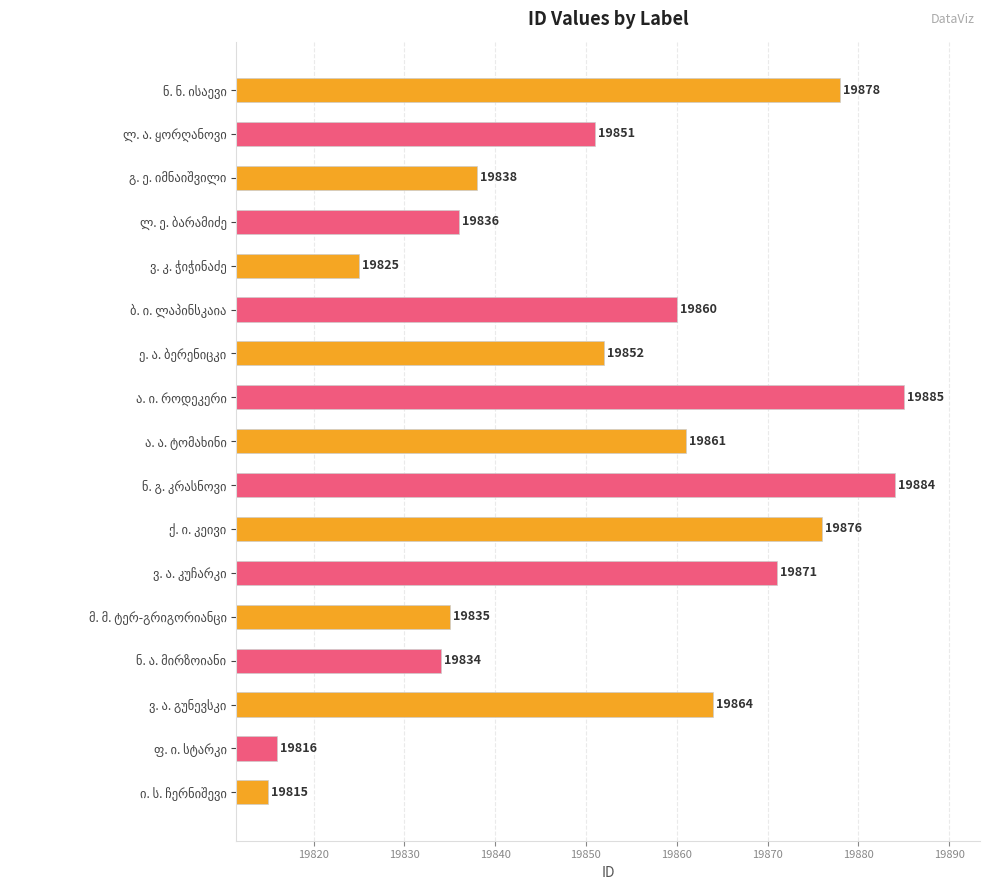

Reading bottom to top, list all the values displayed in this chart.

19815	19816	19864	19834	19835	19871	19876	19884	19861	19885	19852	19860	19825	19836	19838	19851	19878